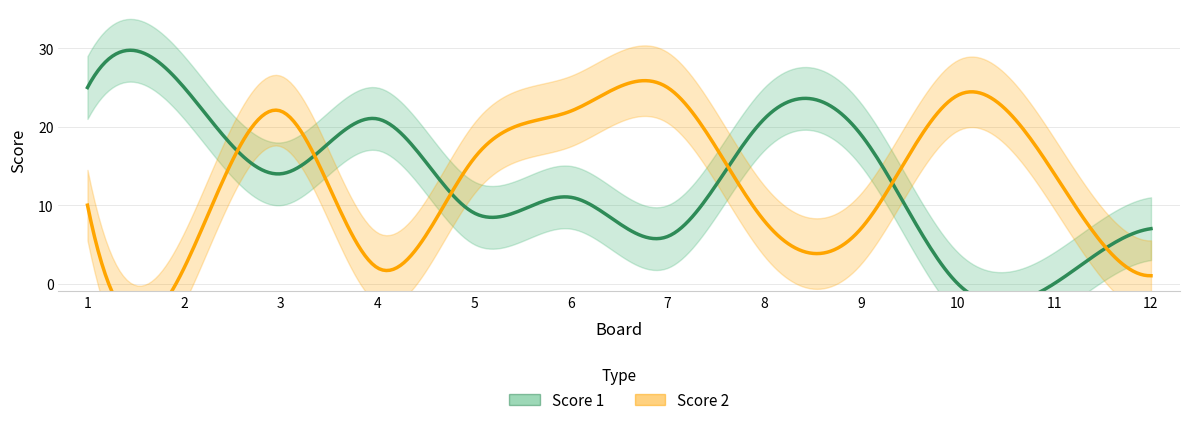

Which series has the largest total across all categories?

Score 1